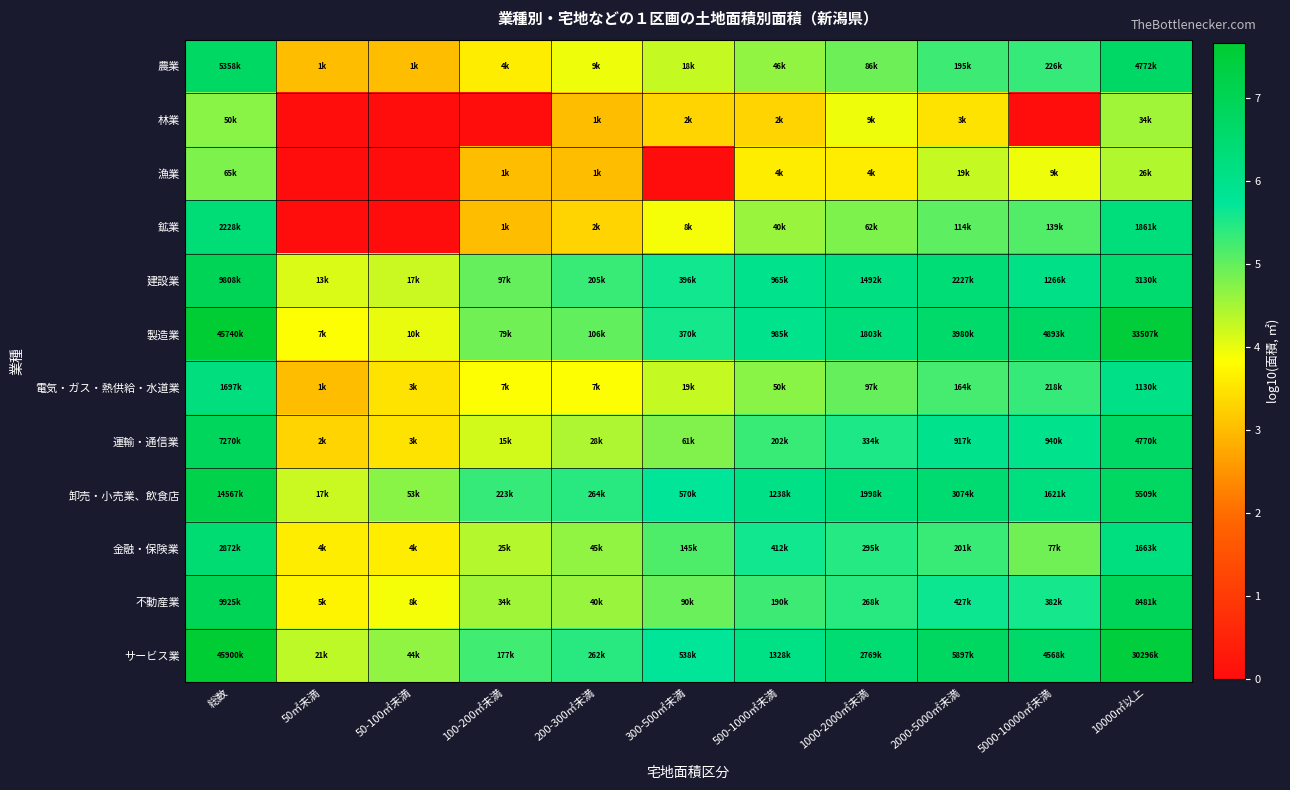

Reading right to left, extract all data points from this chart.

農業: 10000㎡以上=6.7	5000-10000㎡未満=5.4	2000-5000㎡未満=5.3	1000-2000㎡未満=4.9	500-1000㎡未満=4.7	300-500㎡未満=4.3	200-300㎡未満=4.0	100-200㎡未満=3.6	50-100㎡未満=3.0	50㎡未満=3.0	総数=6.7
林業: 10000㎡以上=4.5	5000-10000㎡未満=0.0	2000-5000㎡未満=3.5	1000-2000㎡未満=4.0	500-1000㎡未満=3.3	300-500㎡未満=3.3	200-300㎡未満=3.0	100-200㎡未満=0.0	50-100㎡未満=0.0	50㎡未満=0.0	総数=4.7
漁業: 10000㎡以上=4.4	5000-10000㎡未満=4.0	2000-5000㎡未満=4.3	1000-2000㎡未満=3.6	500-1000㎡未満=3.6	300-500㎡未満=0.0	200-300㎡未満=3.0	100-200㎡未満=3.0	50-100㎡未満=0.0	50㎡未満=0.0	総数=4.8
鉱業: 10000㎡以上=6.3	5000-10000㎡未満=5.1	2000-5000㎡未満=5.1	1000-2000㎡未満=4.8	500-1000㎡未満=4.6	300-500㎡未満=3.9	200-300㎡未満=3.3	100-200㎡未満=3.0	50-100㎡未満=0.0	50㎡未満=0.0	総数=6.3
建設業: 10000㎡以上=6.5	5000-10000㎡未満=6.1	2000-5000㎡未満=6.3	1000-2000㎡未満=6.2	500-1000㎡未満=6.0	300-500㎡未満=5.6	200-300㎡未満=5.3	100-200㎡未満=5.0	50-100㎡未満=4.2	50㎡未満=4.1	総数=7.0
製造業: 10000㎡以上=7.5	5000-10000㎡未満=6.7	2000-5000㎡未満=6.6	1000-2000㎡未満=6.3	500-1000㎡未満=6.0	300-500㎡未満=5.6	200-300㎡未満=5.0	100-200㎡未満=4.9	50-100㎡未満=4.0	50㎡未満=3.8	総数=7.7
電気・ガス・熱供給・水道業: 10000㎡以上=6.1	5000-10000㎡未満=5.3	2000-5000㎡未満=5.2	1000-2000㎡未満=5.0	500-1000㎡未満=4.7	300-500㎡未満=4.3	200-300㎡未満=3.8	100-200㎡未満=3.8	50-100㎡未満=3.5	50㎡未満=3.0	総数=6.2
運輸・通信業: 10000㎡以上=6.7	5000-10000㎡未満=6.0	2000-5000㎡未満=6.0	1000-2000㎡未満=5.5	500-1000㎡未満=5.3	300-500㎡未満=4.8	200-300㎡未満=4.4	100-200㎡未満=4.2	50-100㎡未満=3.5	50㎡未満=3.3	総数=6.9
卸売・小売業、飲食店: 10000㎡以上=6.7	5000-10000㎡未満=6.2	2000-5000㎡未満=6.5	1000-2000㎡未満=6.3	500-1000㎡未満=6.1	300-500㎡未満=5.8	200-300㎡未満=5.4	100-200㎡未満=5.3	50-100㎡未満=4.7	50㎡未満=4.2	総数=7.2
金融・保険業: 10000㎡以上=6.2	5000-10000㎡未満=4.9	2000-5000㎡未満=5.3	1000-2000㎡未満=5.5	500-1000㎡未満=5.6	300-500㎡未満=5.2	200-300㎡未満=4.7	100-200㎡未満=4.4	50-100㎡未満=3.6	50㎡未満=3.6	総数=6.5
不動産業: 10000㎡以上=6.9	5000-10000㎡未満=5.6	2000-5000㎡未満=5.6	1000-2000㎡未満=5.4	500-1000㎡未満=5.3	300-500㎡未満=5.0	200-300㎡未満=4.6	100-200㎡未満=4.5	50-100㎡未満=3.9	50㎡未満=3.7	総数=7.0
サービス業: 10000㎡以上=7.5	5000-10000㎡未満=6.7	2000-5000㎡未満=6.8	1000-2000㎡未満=6.4	500-1000㎡未満=6.1	300-500㎡未満=5.7	200-300㎡未満=5.4	100-200㎡未満=5.2	50-100㎡未満=4.6	50㎡未満=4.3	総数=7.7